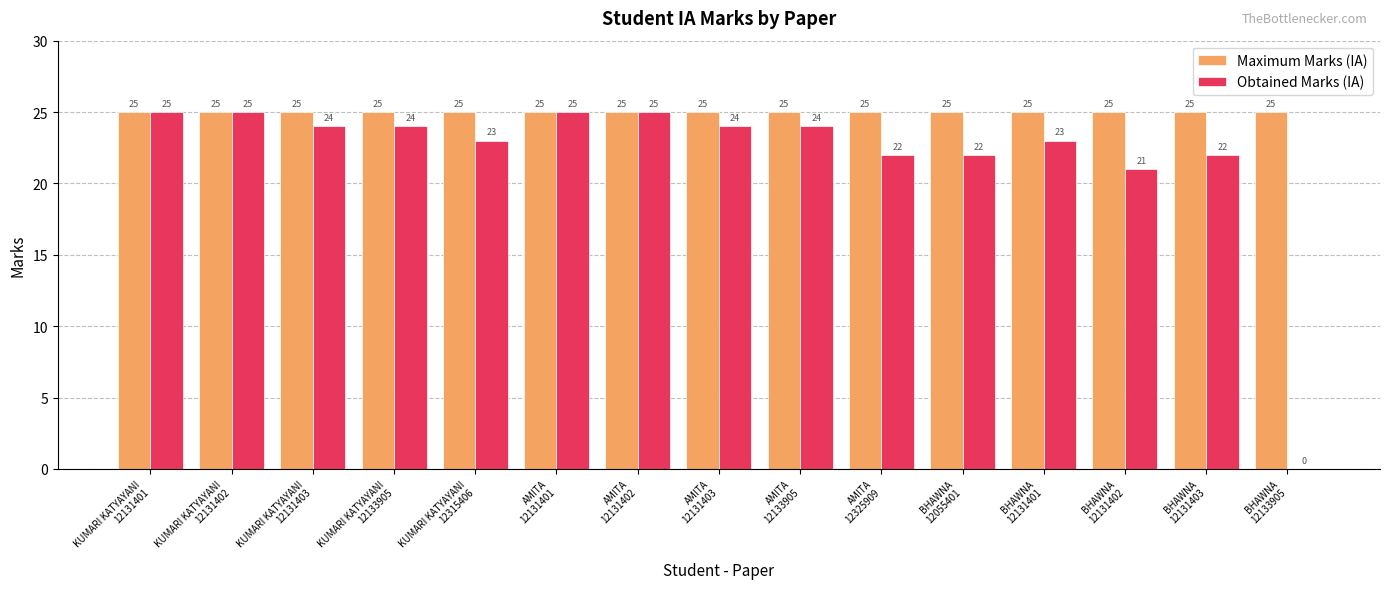

Which series has the largest total across all categories?

Maximum Marks (IA)